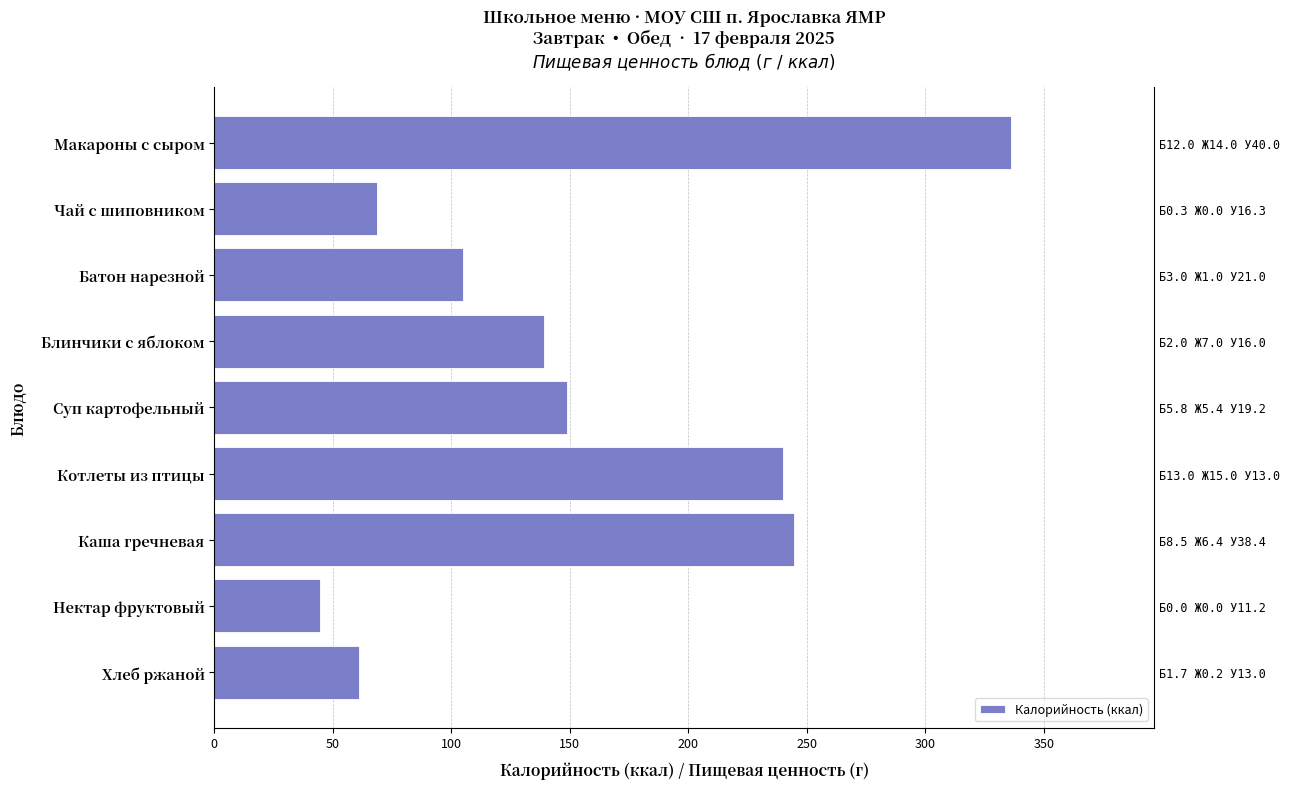

What is the minimum value shown in the chart?

44.6